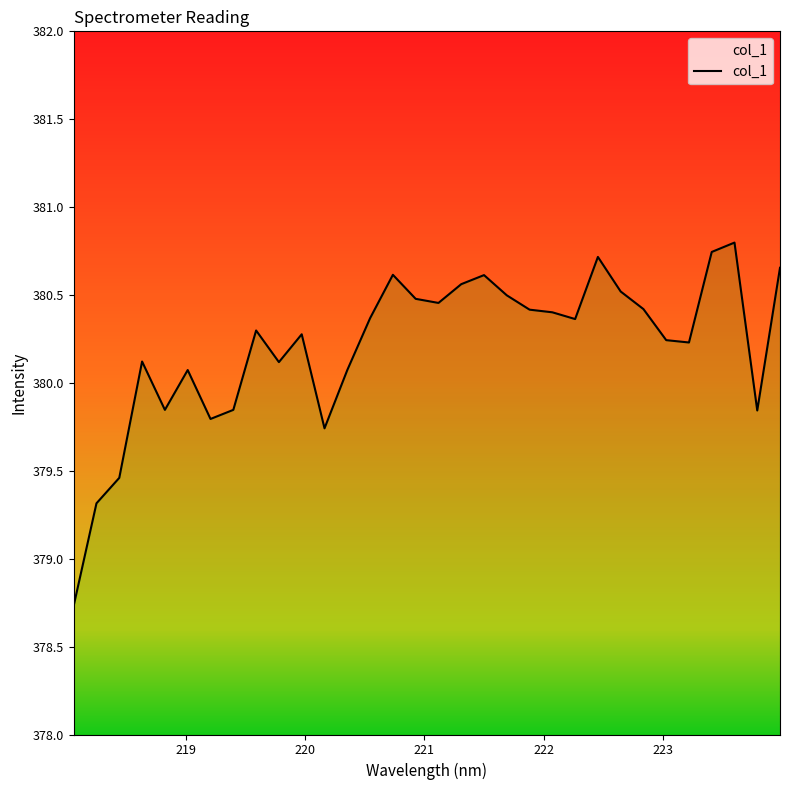

What is the smallest value displayed?

378.7